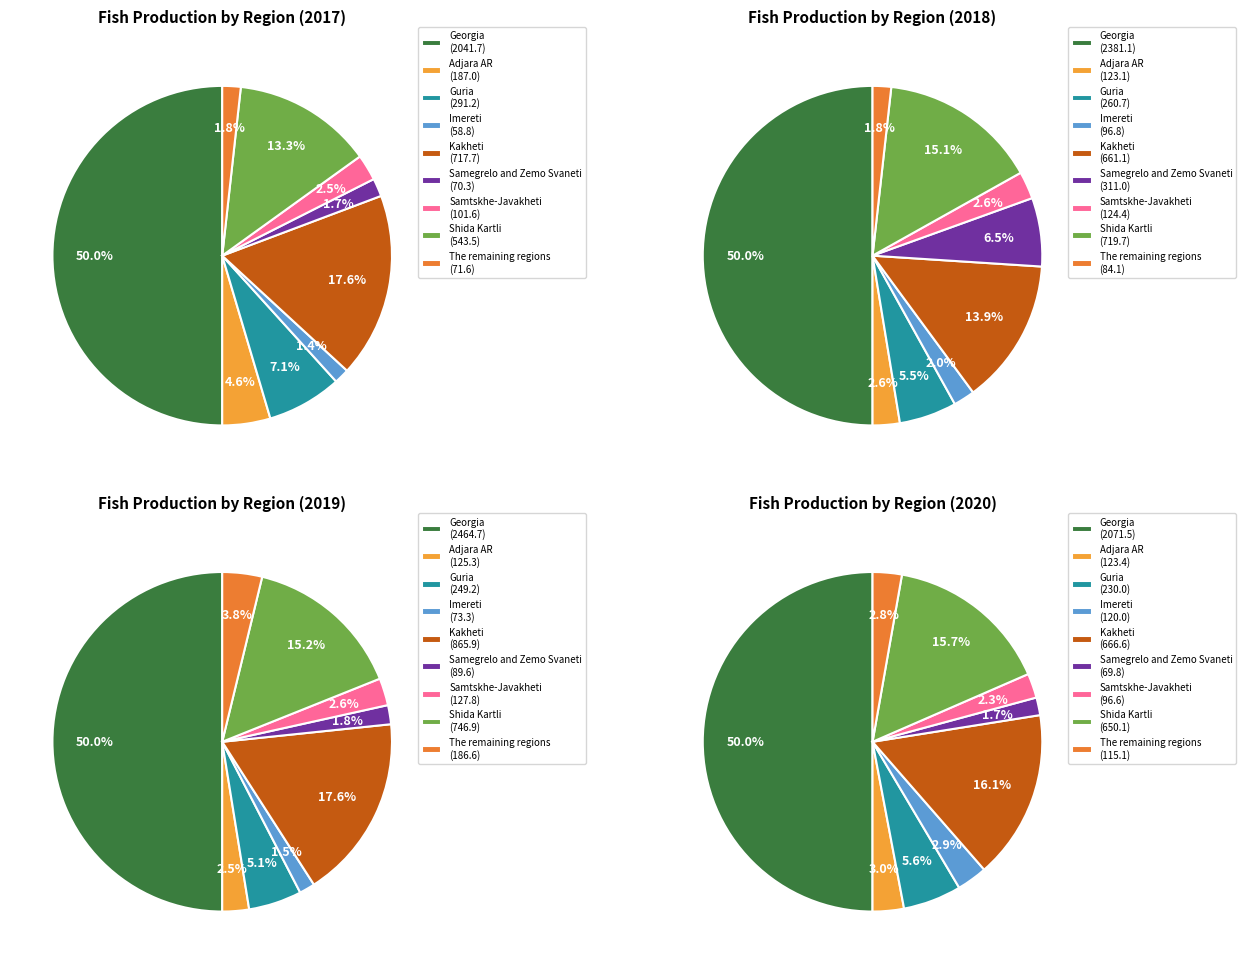

To the nearest percent, what is the average slice percentage?

11%